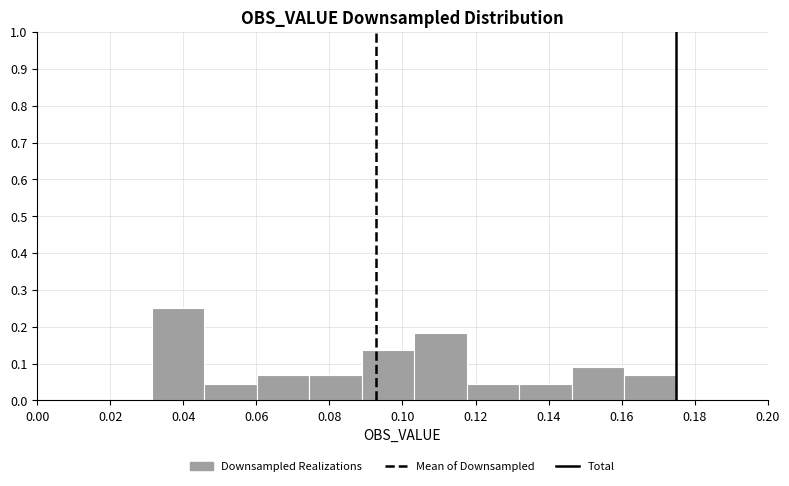

How tall is the bar that spans 0.160 to 0.176 on the x-axis? Neither the bar edges nor the heights are printed on the chart, so give them approximately, as read against the axes.

0.07